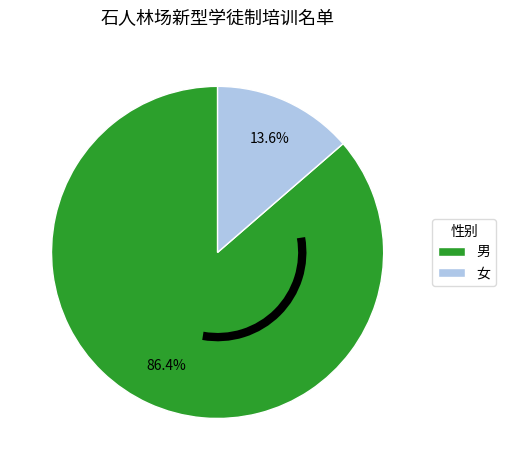

Between 男 and 女, which is larger?

男